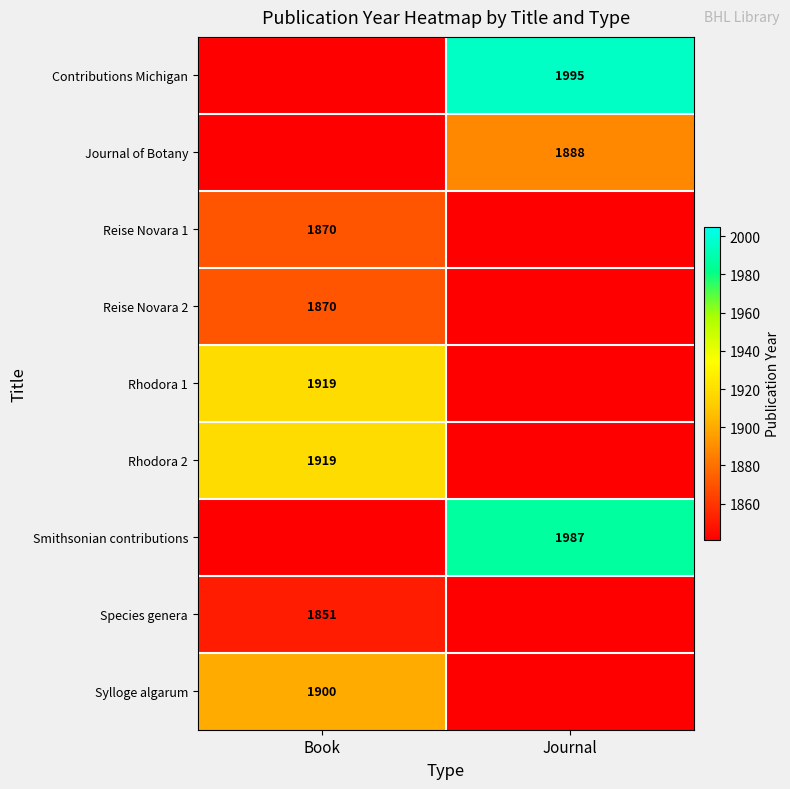

True or false: Journal of Botany has a value of 1888 at Journal.

True